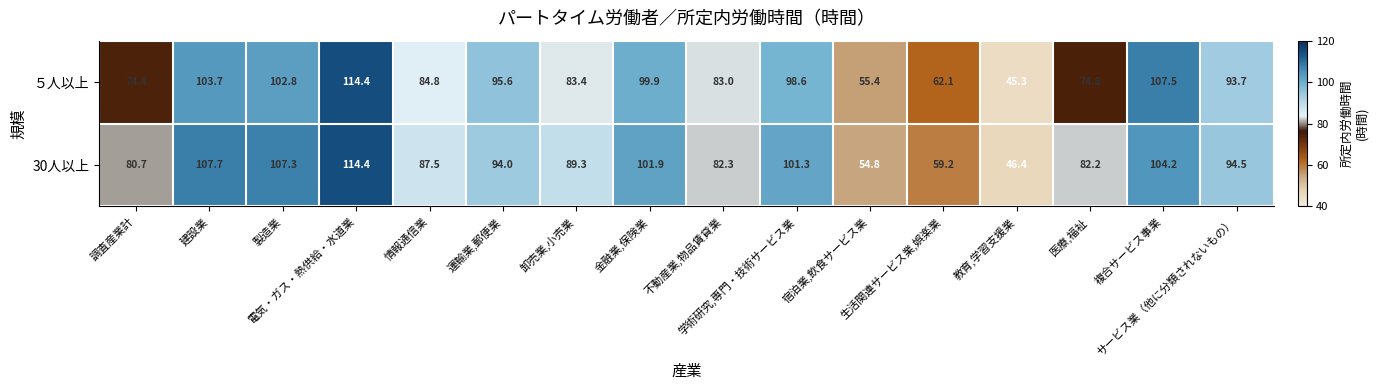

What is the lowest value of the 30人以上 series?

46.4